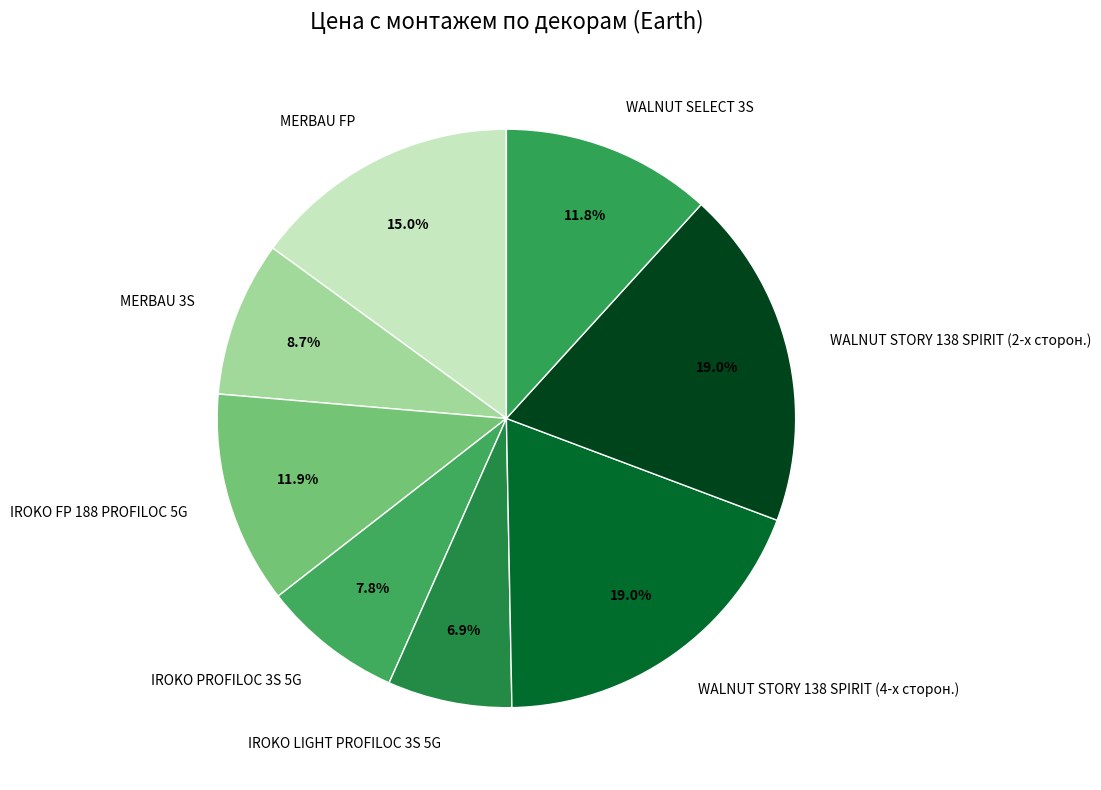

True or false: WALNUT STORY 138 SPIRIT (4-х сторон.) accounts for 33% of the total.

False